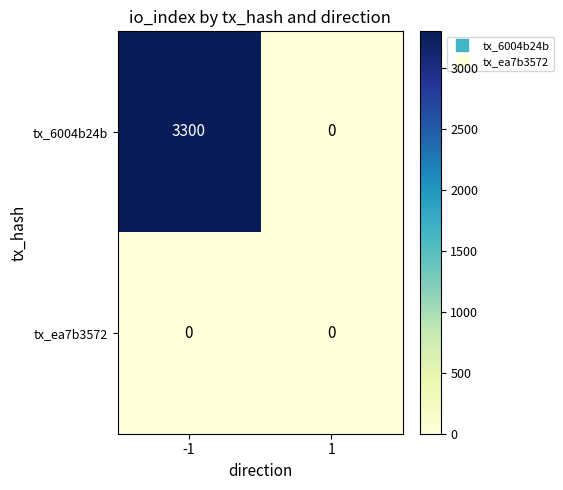

List the series in order of their overall mean, highest first.

tx_6004b24b, tx_ea7b3572